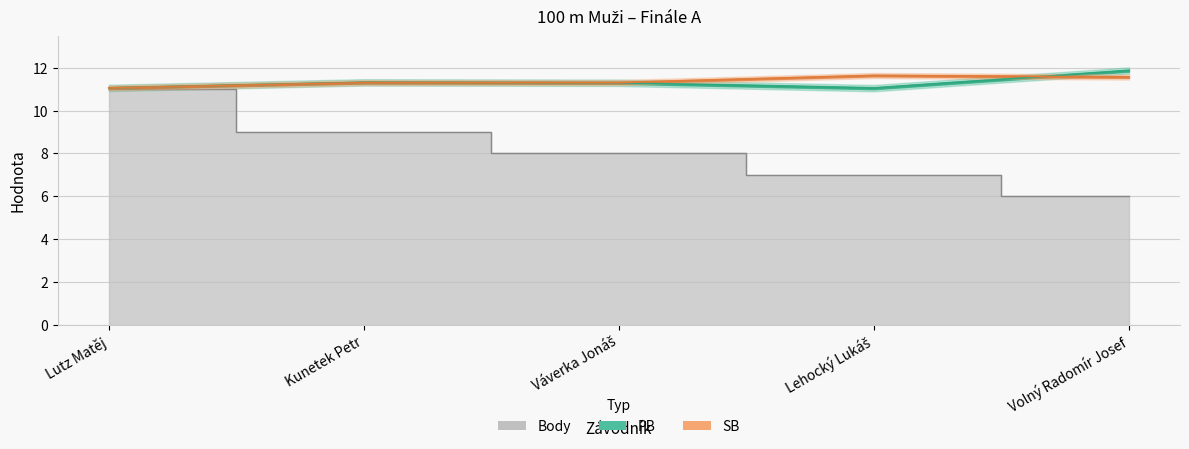

Which series has the widest spread of values?

Body